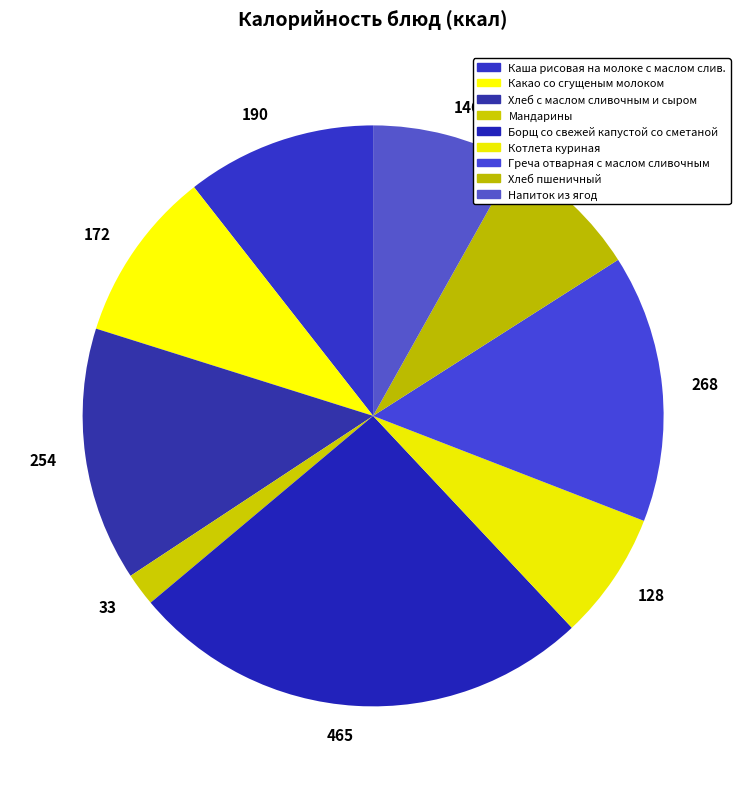

To the nearest percent, what percentage of the pie is Котлета куриная?

7%